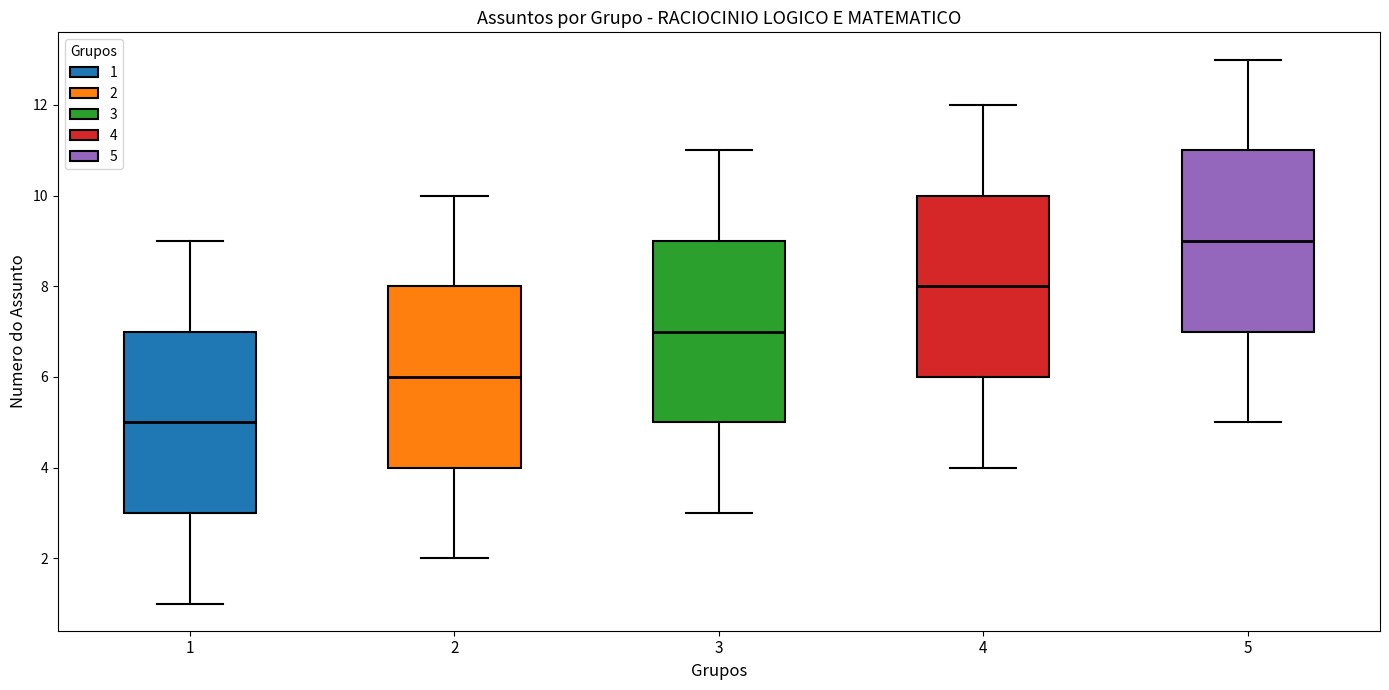

Reading left to right, read every box against the y-axis: the position of its median line, the range the box covers, and the ends of its whiskers. The values are not printed on the chart, so give them approximately, as read against the axis.

1: median 5, box 3 to 7, whiskers 1 to 9
2: median 6, box 4 to 8, whiskers 2 to 10
3: median 7, box 5 to 9, whiskers 3 to 11
4: median 8, box 6 to 10, whiskers 4 to 12
5: median 9, box 7 to 11, whiskers 5 to 13